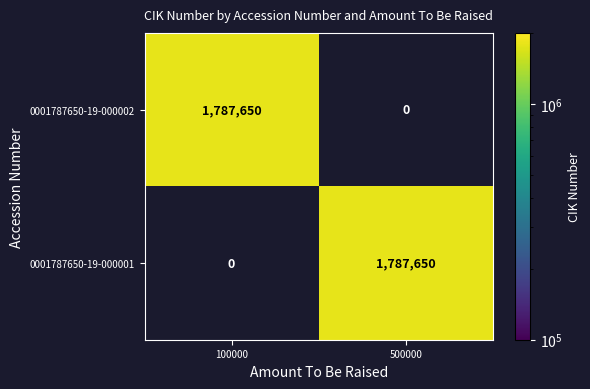

What is the sum of the 0001787650-19-000002 values at 500000 and 100000?

1787650